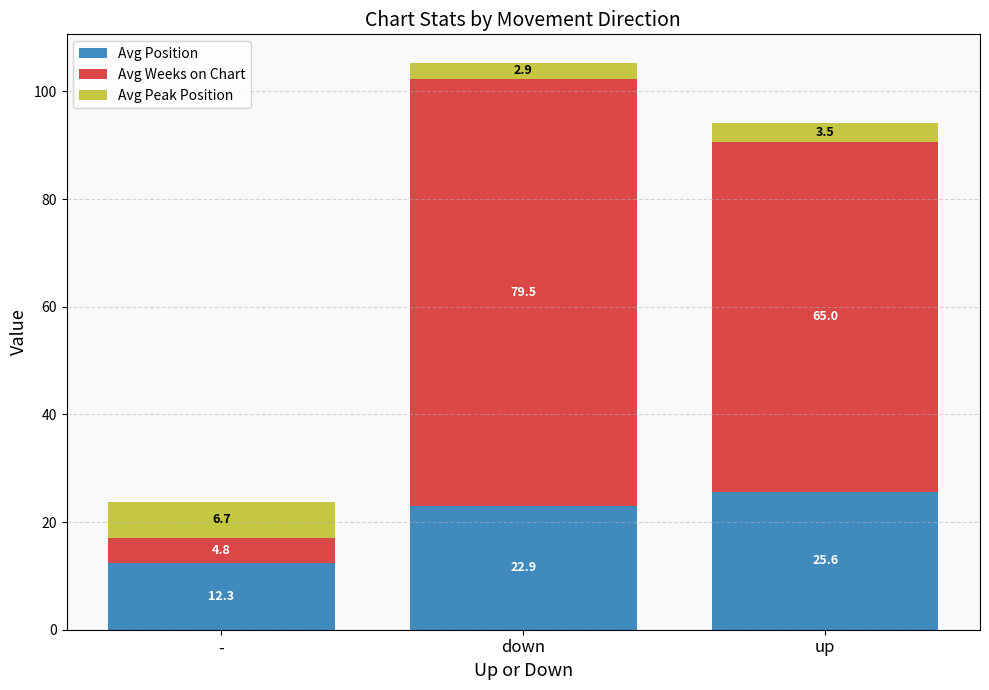

Is it true that Avg Position equals 39.4 at down?

False